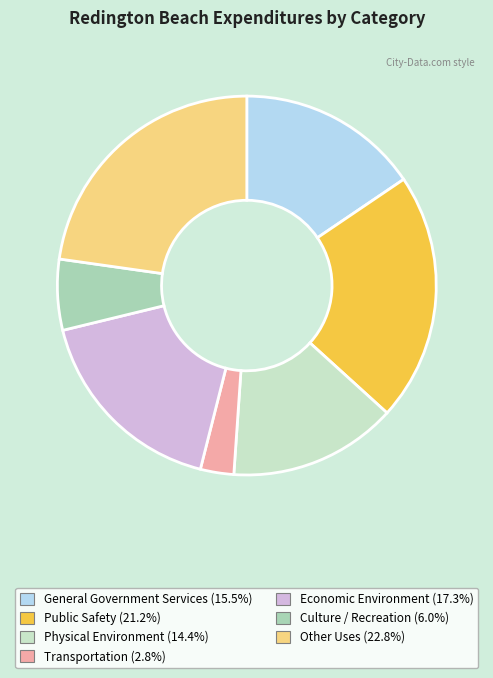

Combined, do Economic Environment and Transportation account for over 50%?

No